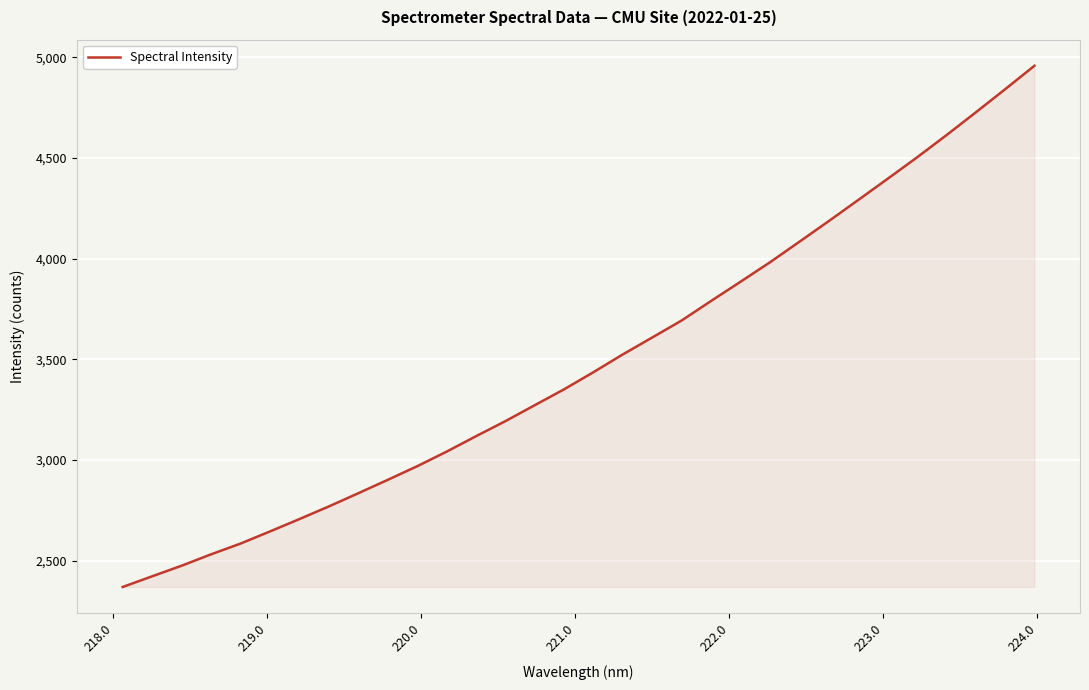

What is the maximum value shown in the chart?

4958.2